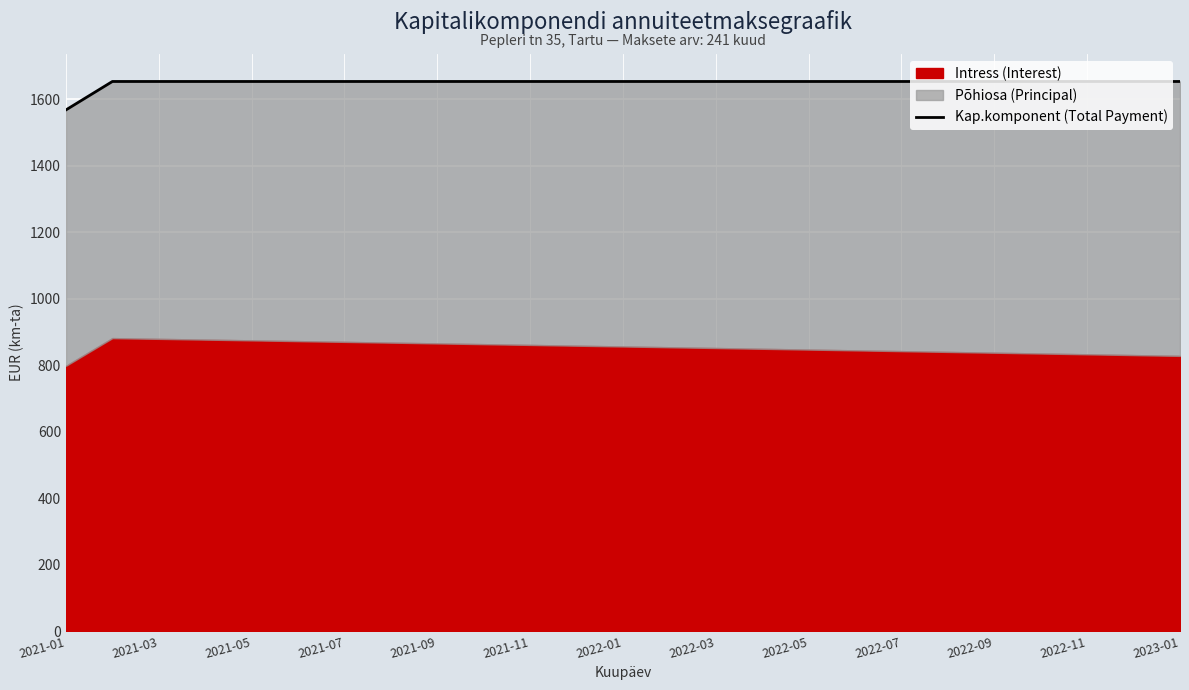

What is the ratio of the value at 21 to the value at 18?

1.0